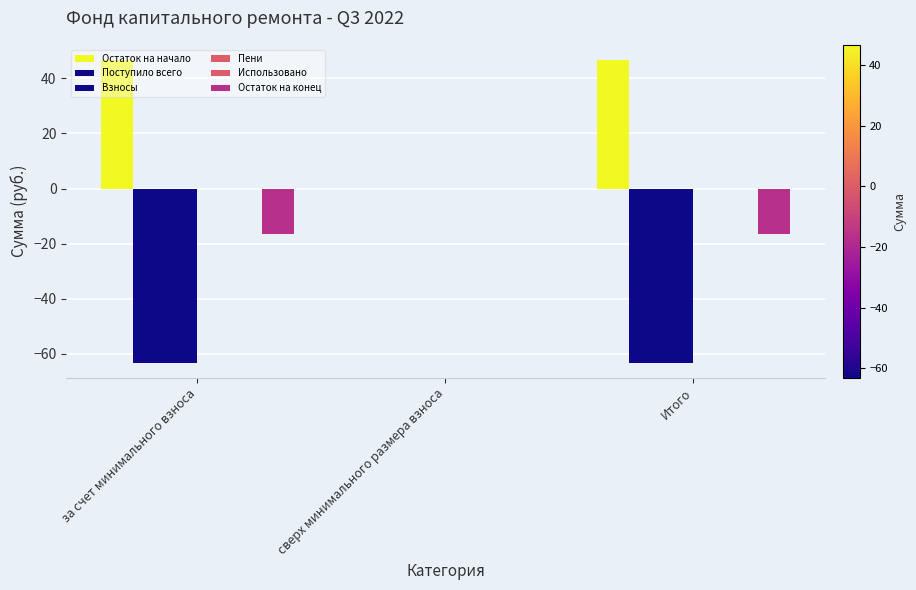

Which series has the widest spread of values?

Поступило всего